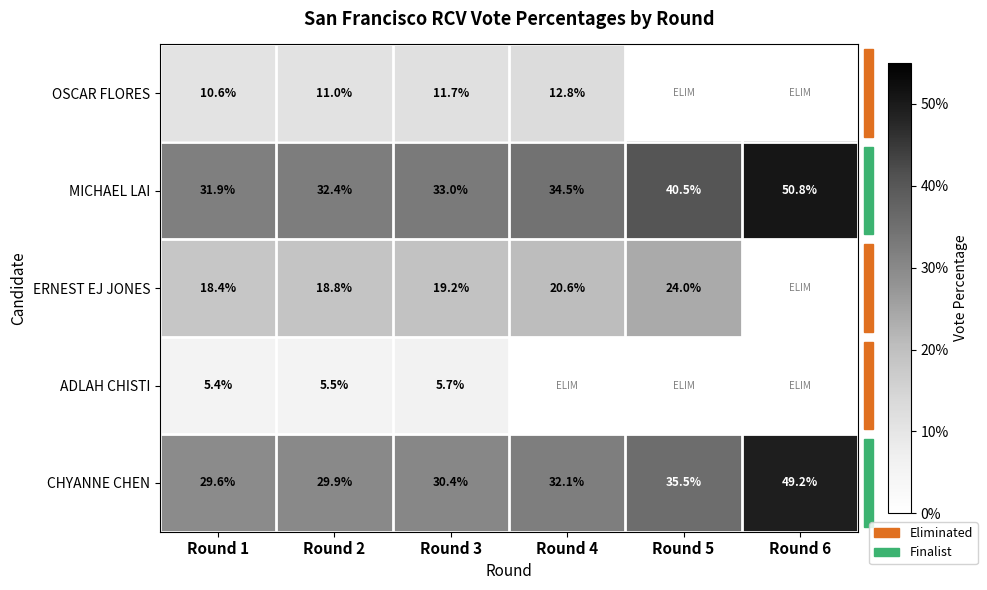

List the labels in order of MICHAEL LAI value, largest first.

Round 6, Round 5, Round 4, Round 3, Round 2, Round 1